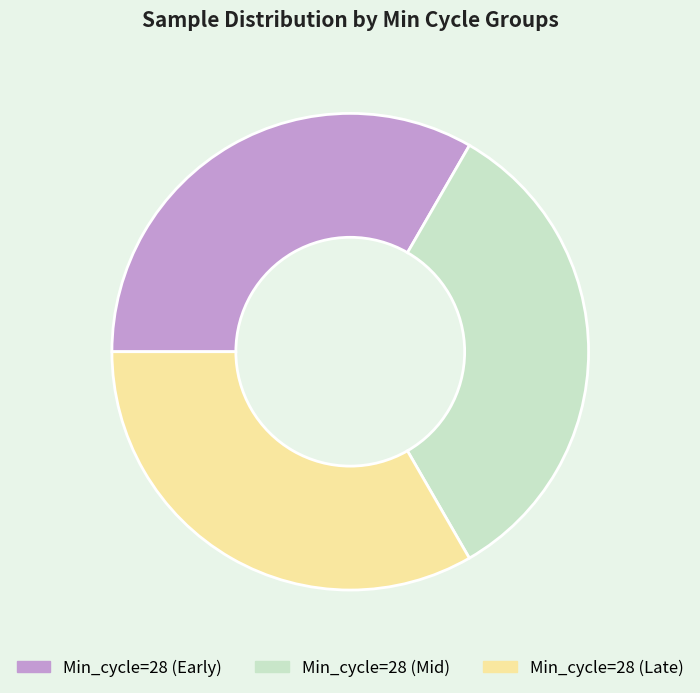

Do Min_cycle=28 (Late) and Min_cycle=28 (Early) together represent more than half of the pie?

Yes